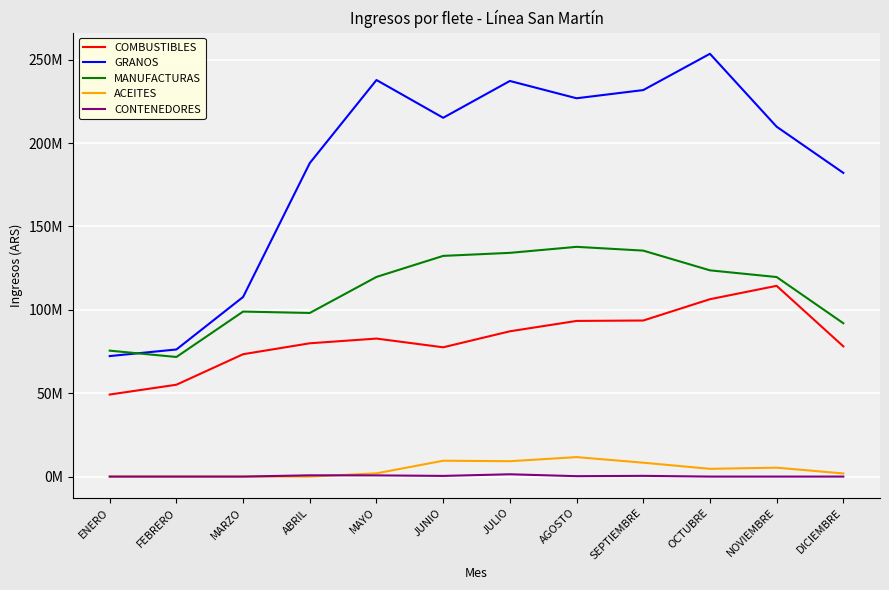

What is the difference between the CONTENEDORES values at JULIO and ENERO?

1376957.4